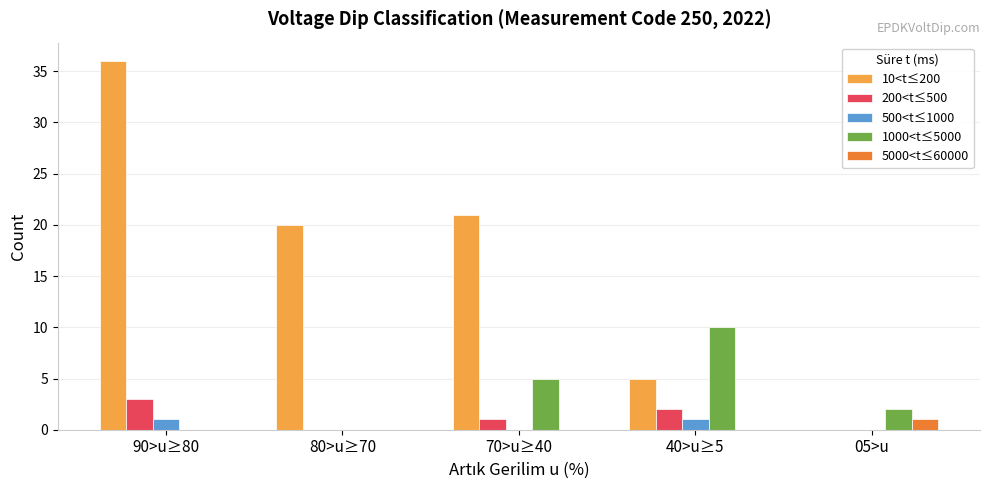

Between 90>u≥80 and 40>u≥5, which series saw the biggest shift?

10<t≤200